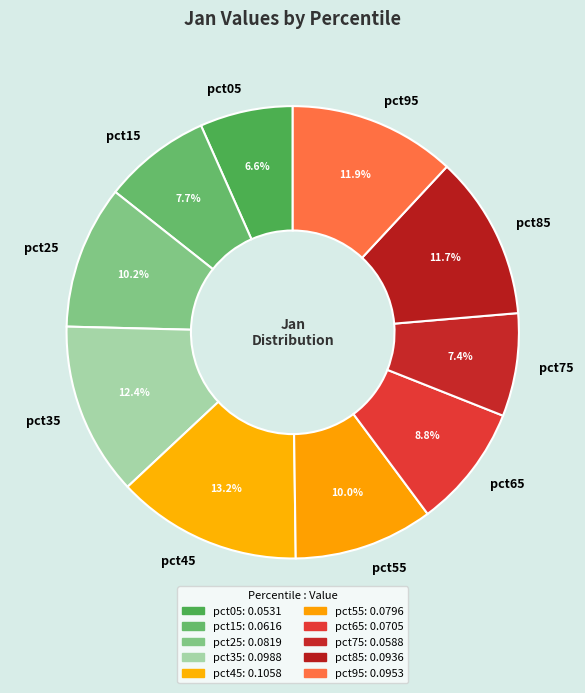

Count the number of slices in the pie.

10